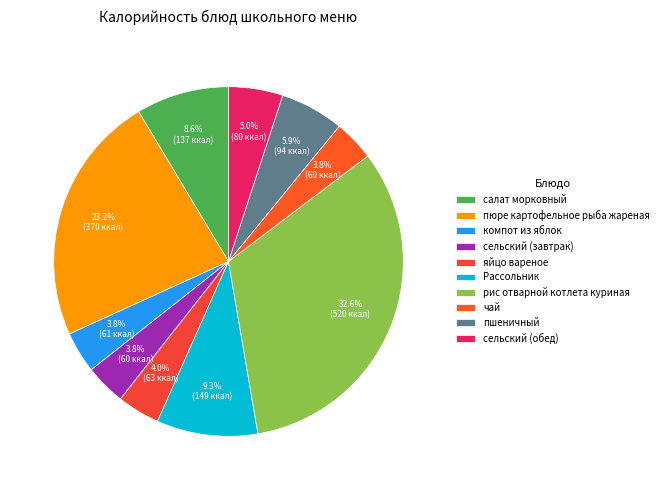

Is it true that чай is 4% of the pie?

True